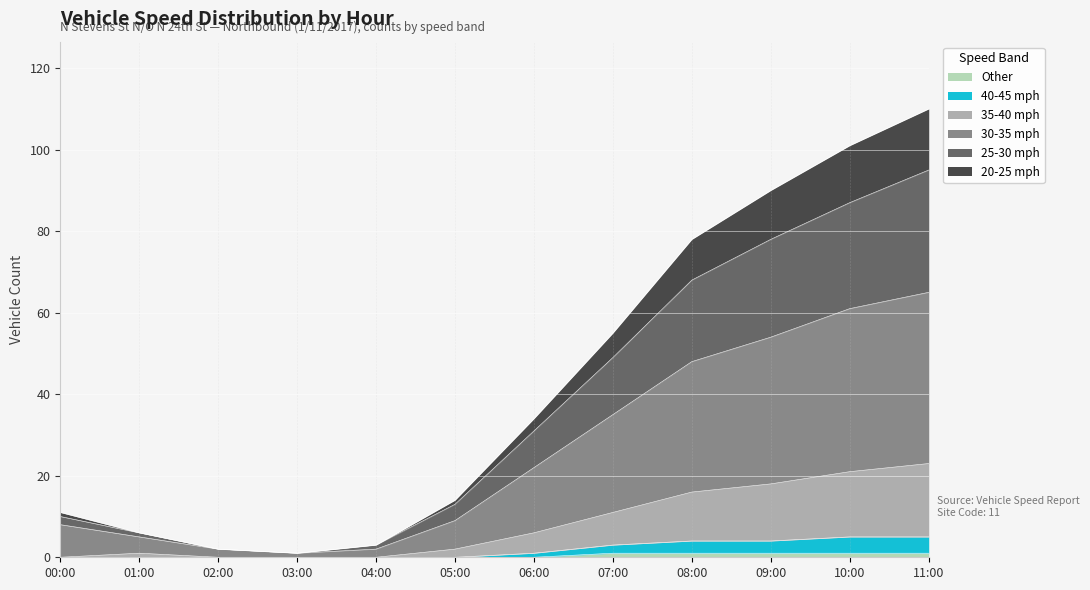

How many series are shown in this chart?

6